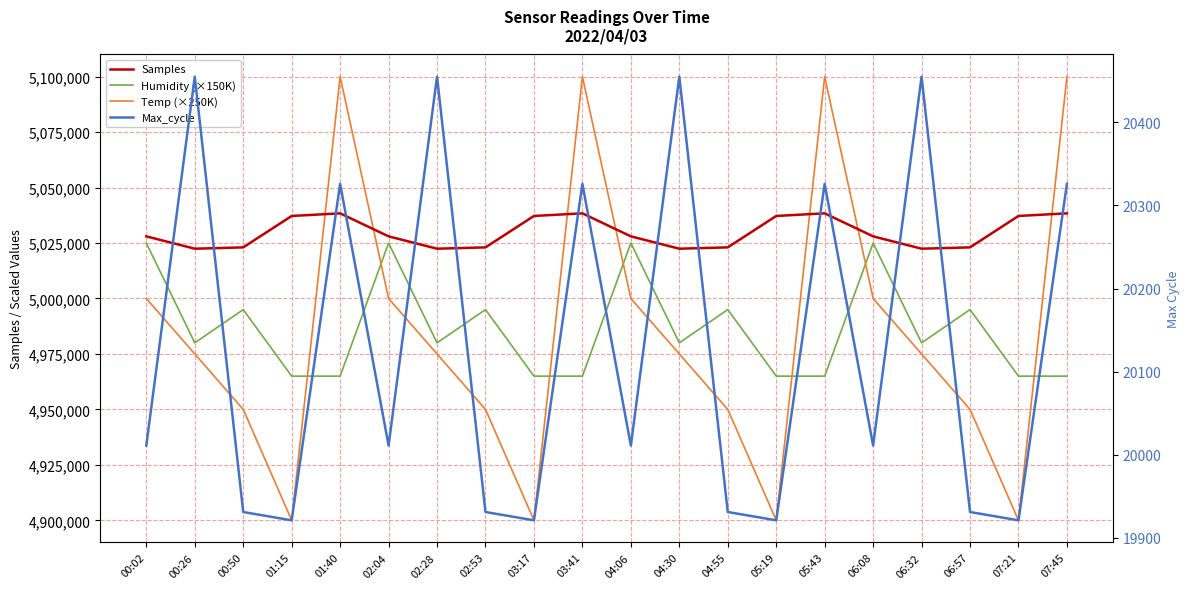

True or false: Max_cycle has more than 0 interior local peaks.

True